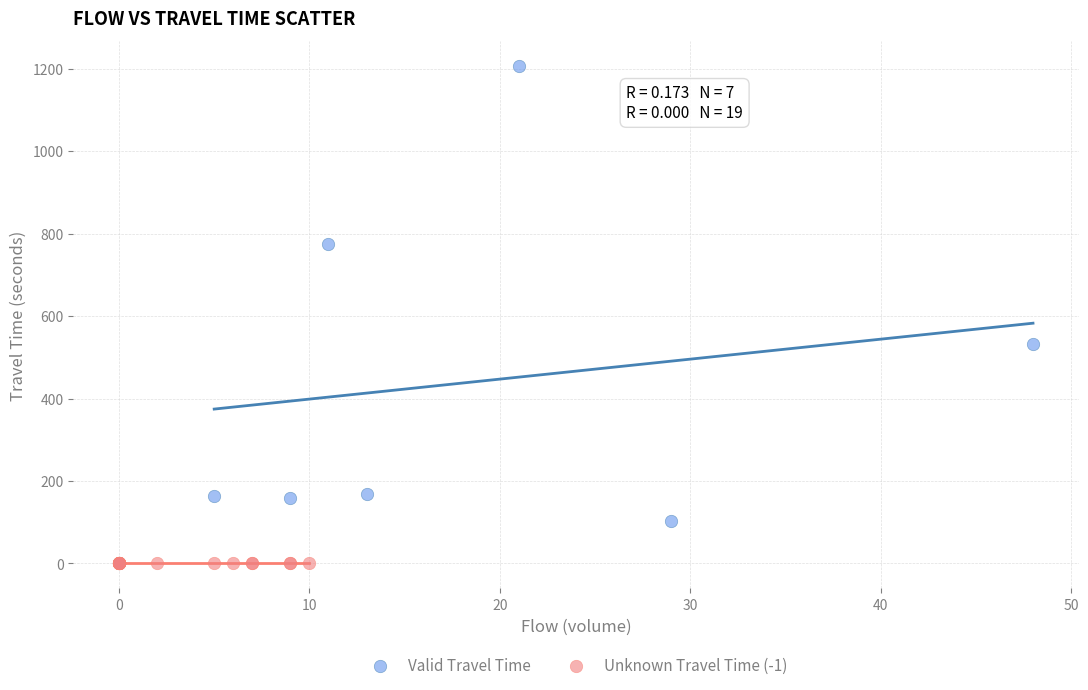

What are all the series names shown in the legend?

Valid Travel Time, Unknown Travel Time (-1)